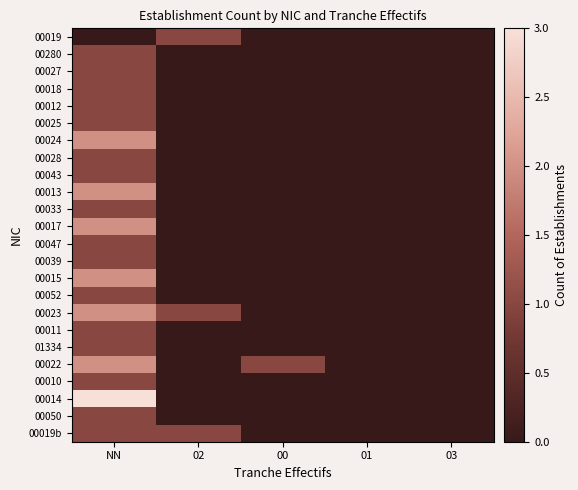

Rank the series at 02 from lowest to highest value.

00280, 00027, 00018, 00012, 00025, 00024, 00028, 00043, 00013, 00033, 00017, 00047, 00039, 00015, 00052, 00011, 01334, 00022, 00010, 00014, 00050, 00019, 00023, 00019b